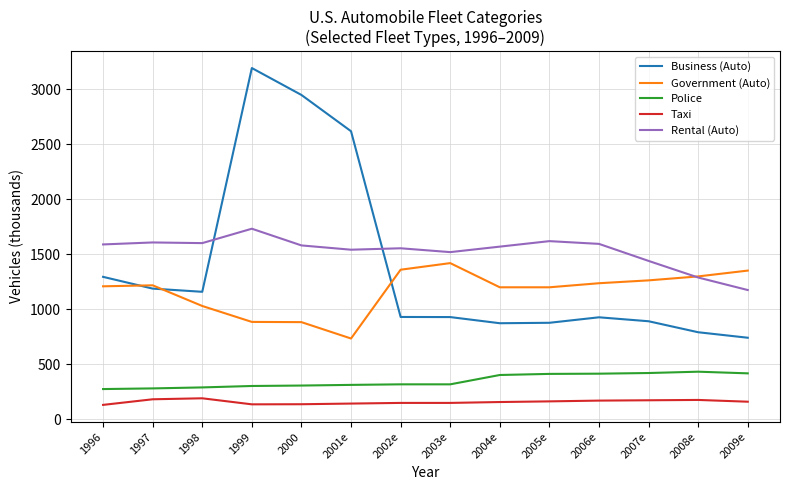

What is the maximum value for Police?

432